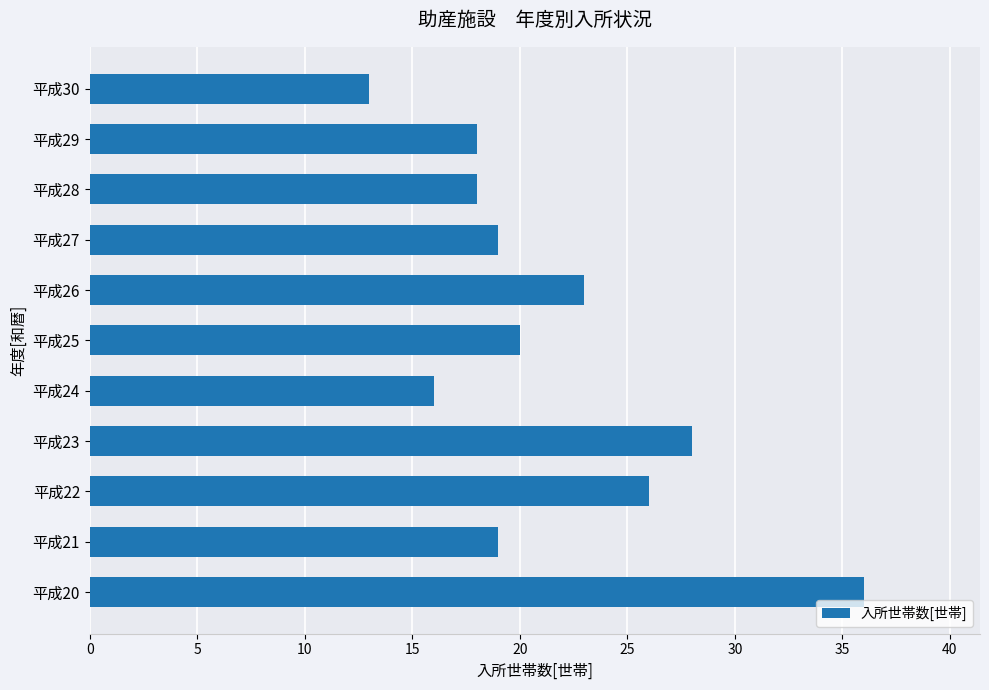

Between 平成26 and 平成28, which is larger?

平成26